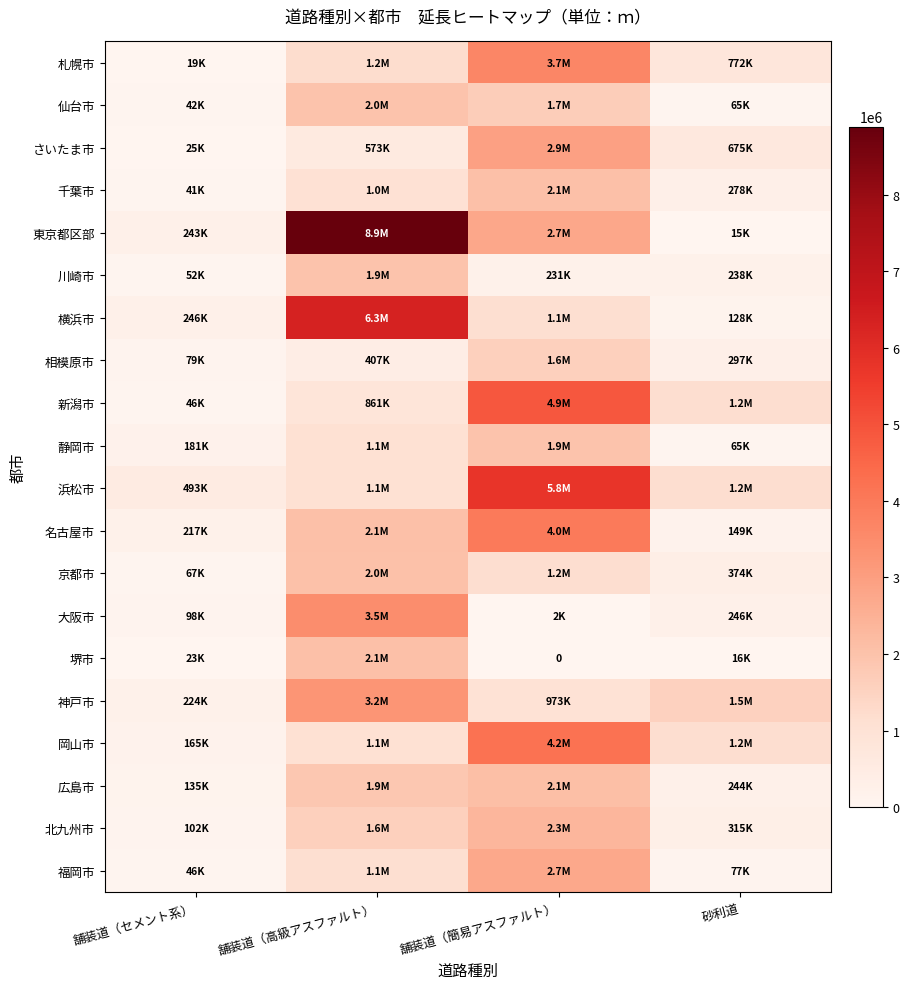

True or false: 神戸市 has a value of 1532001 at 砂利道.

True